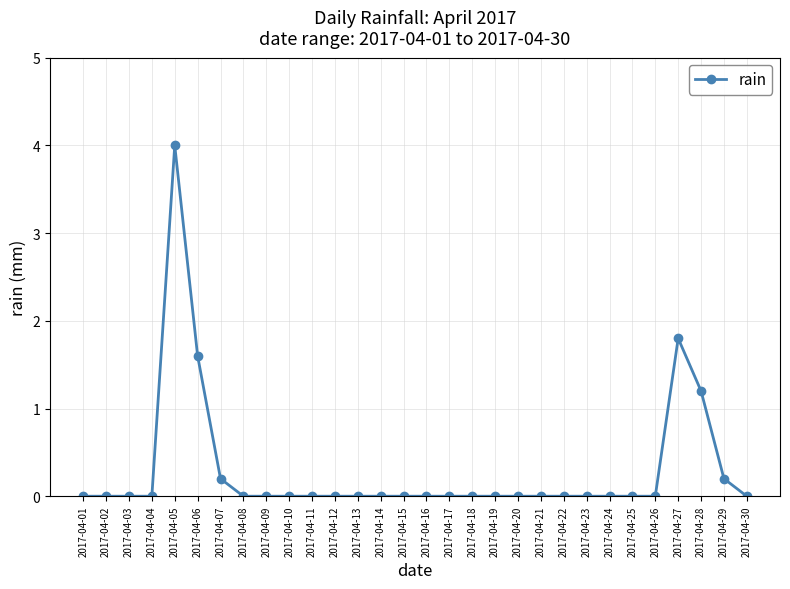

Where is the data nearest to the value 2?

2017-04-27